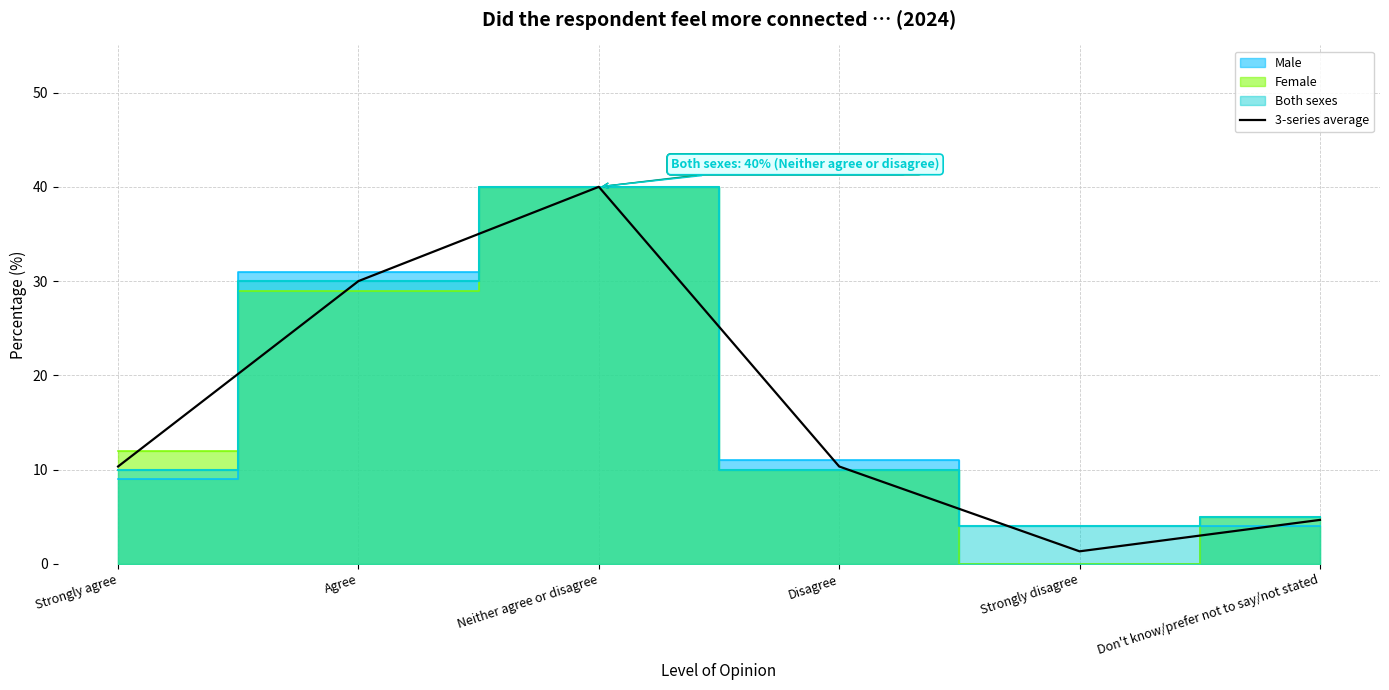

Reading right to left, transcribe all the data shown in this chart.

Don't know/prefer not to say/not stated=4.7	Strongly disagree=1.3	Disagree=10.3	Neither agree or disagree=40.0	Agree=30.0	Strongly agree=10.3